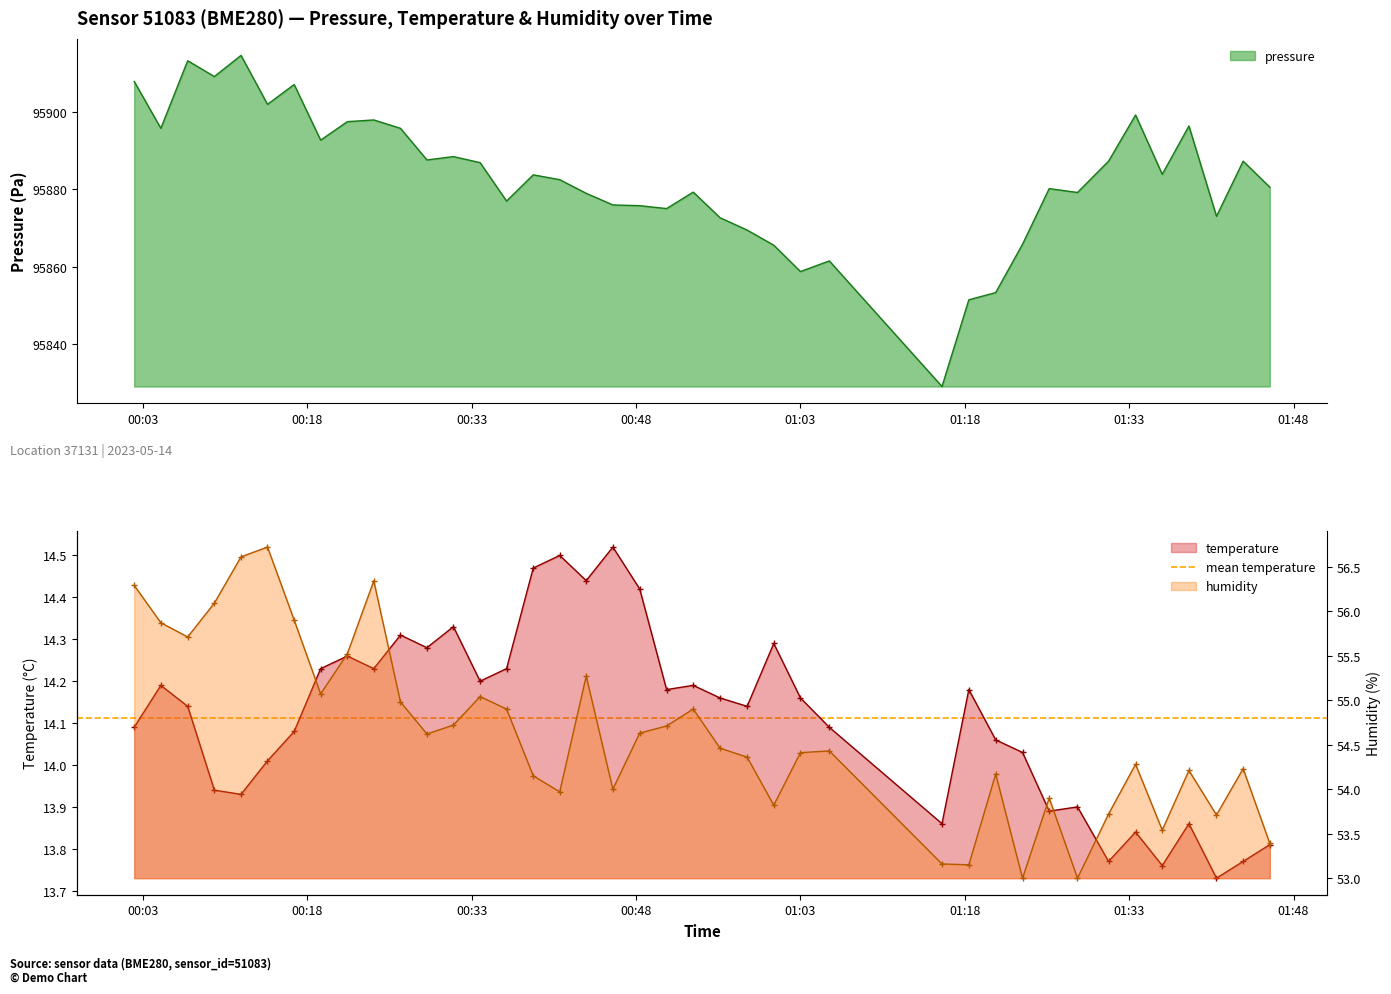

What is the lowest value of the pressure series?

95829.1